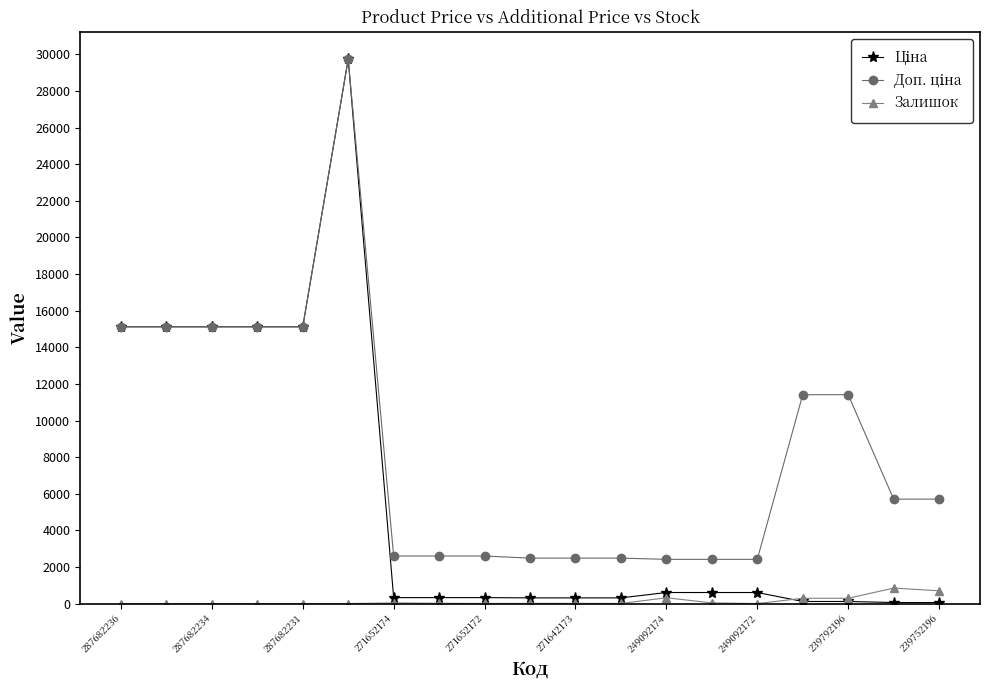

What is the maximum value for Залишок?

845.0